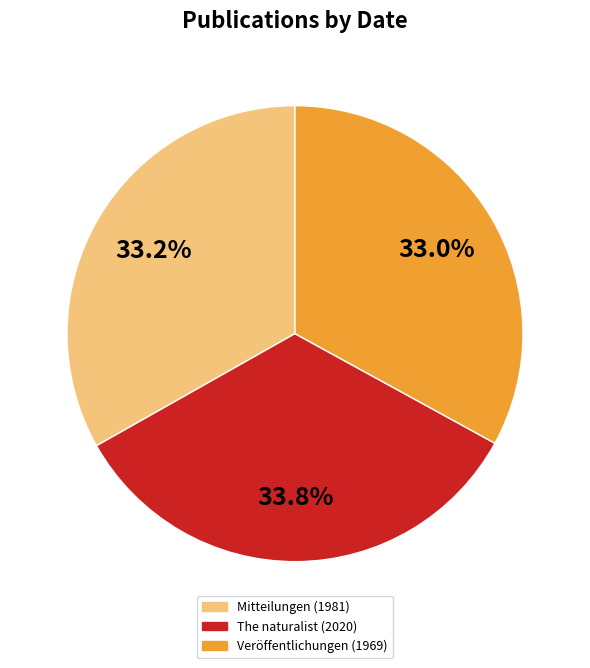

What portion of the pie excludes The naturalist (2020)?

66.2%